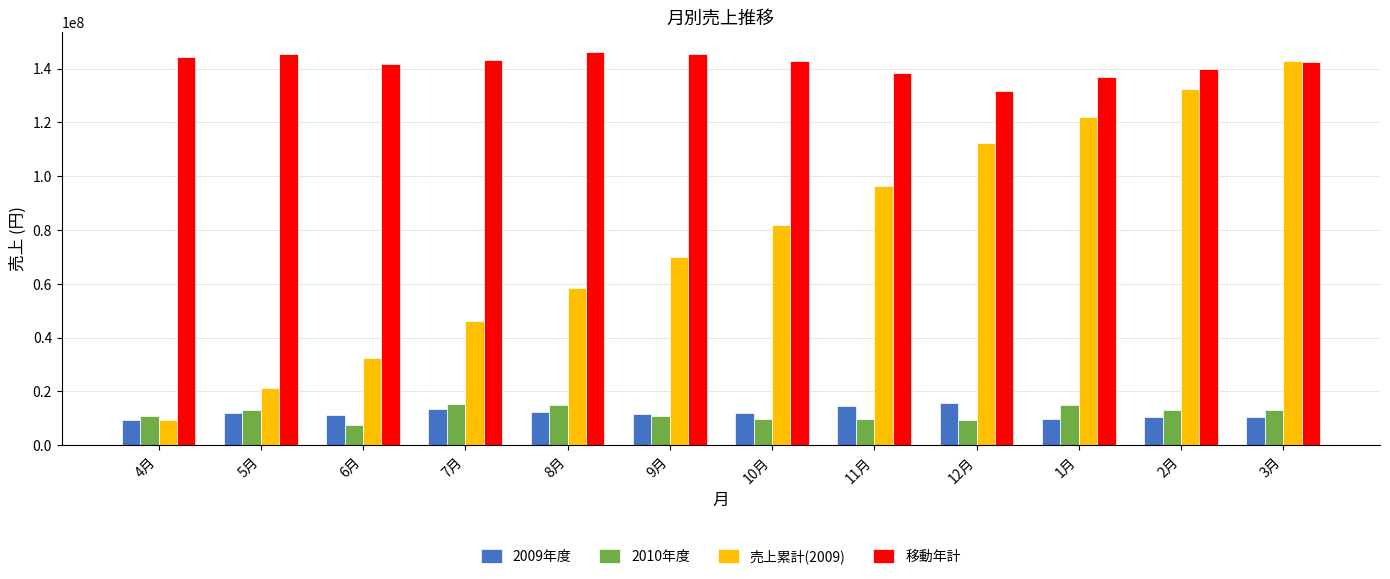

What is the label of the 5th bar from the left?

8月